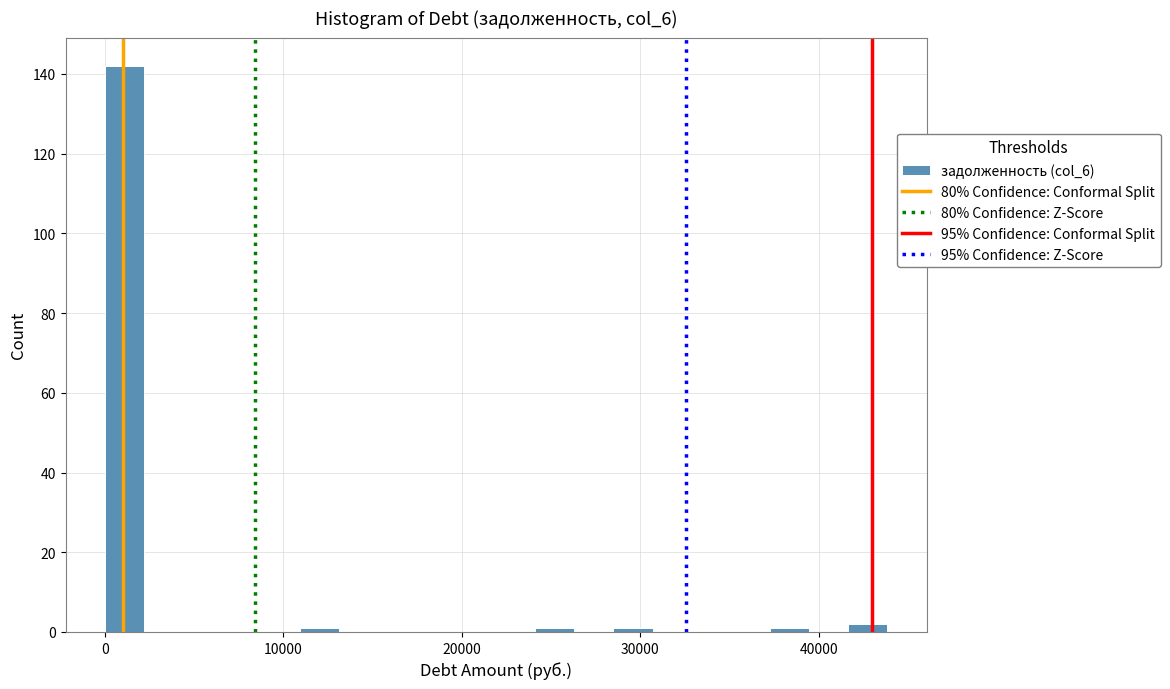

Read against the x-axis, roughly where is the centre of the tallest bar?

1000